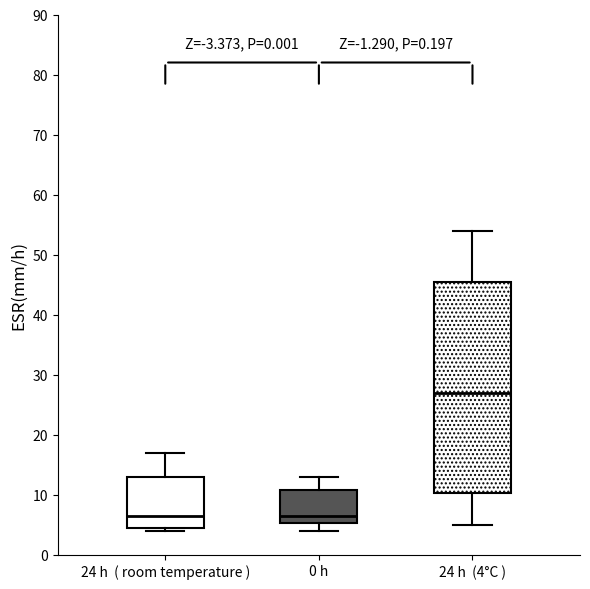

Where does the median line of the box for 24 h (4°C ) sit on the y-axis? The values are not printed on the chart, so give them approximately, as read against the axis.

27